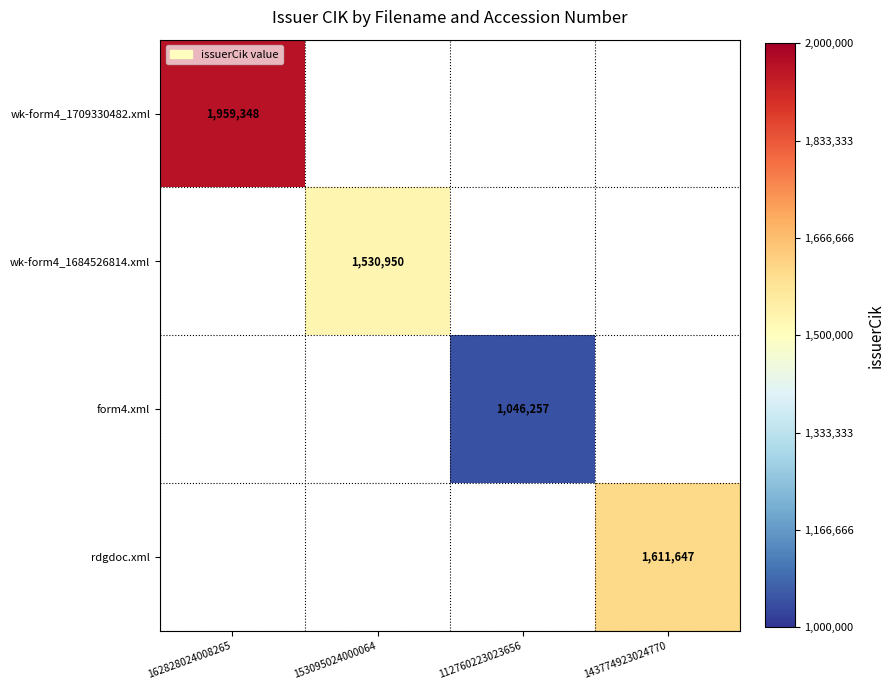

True or false: wk-form4_1684526814.xml has a value of 1530950 at 153095024000064.

True